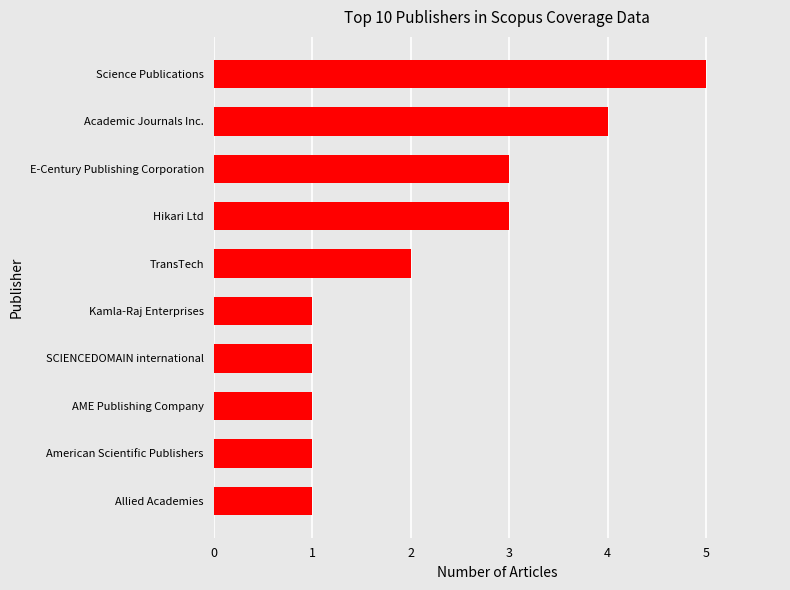

How many values are below 2?

5